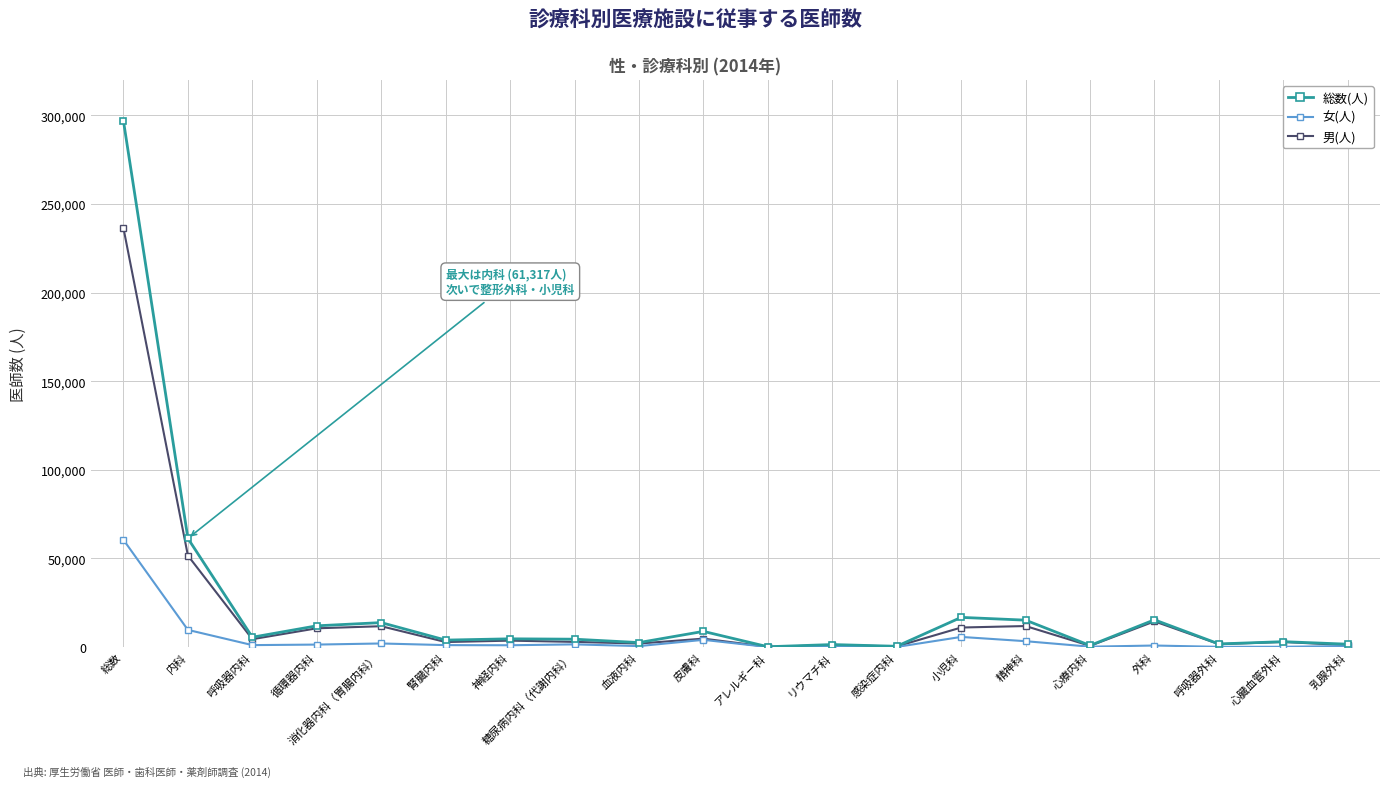

Where is the first local minimum for 総数(人)?

呼吸器内科